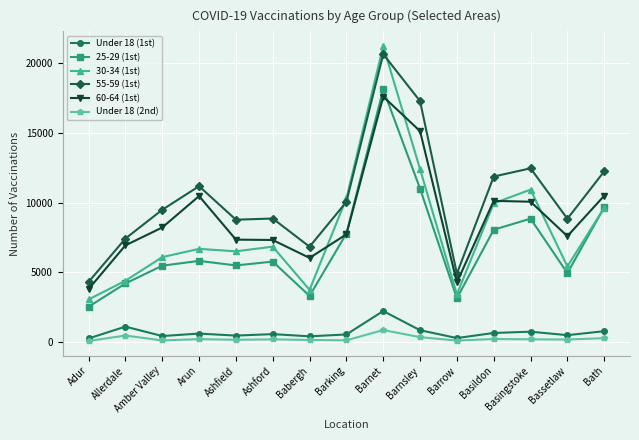

What is the value of the 55-59 (1st) point at the 11th from the left?

4914